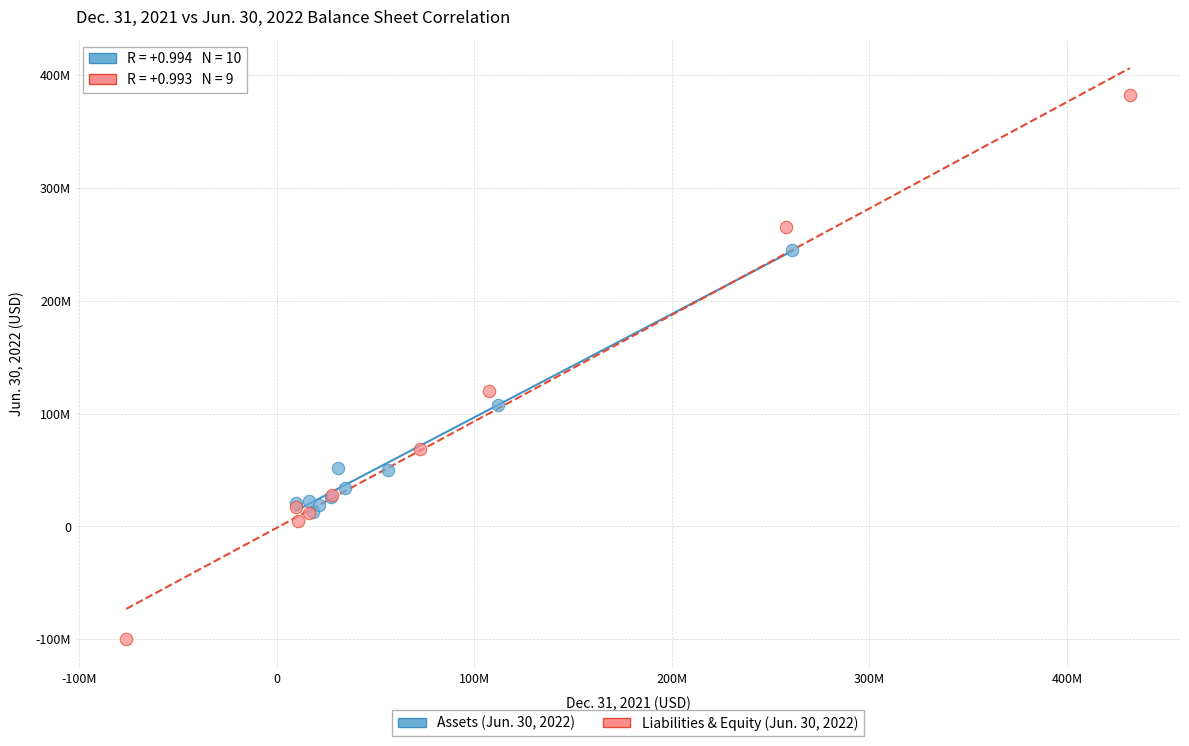

Which series contains the lowest Y value?

Liabilities & Equity (Jun. 30, 2022)